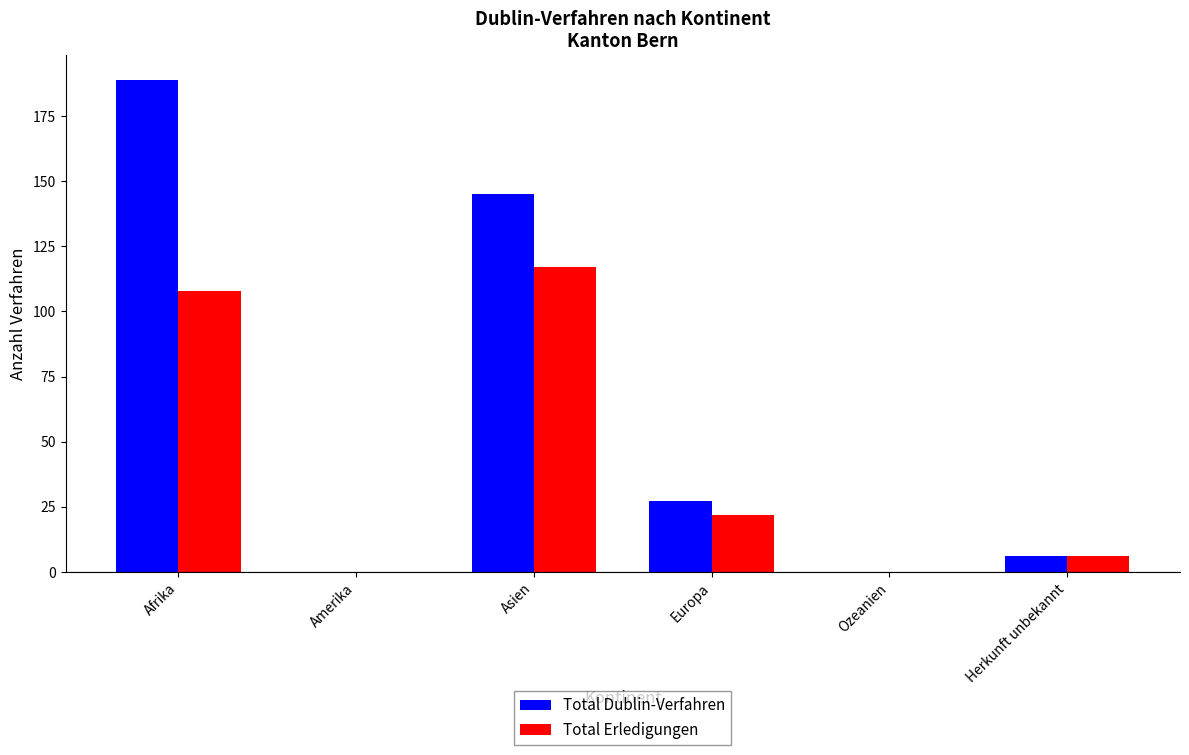

Which series has the largest total across all categories?

Total Dublin-Verfahren